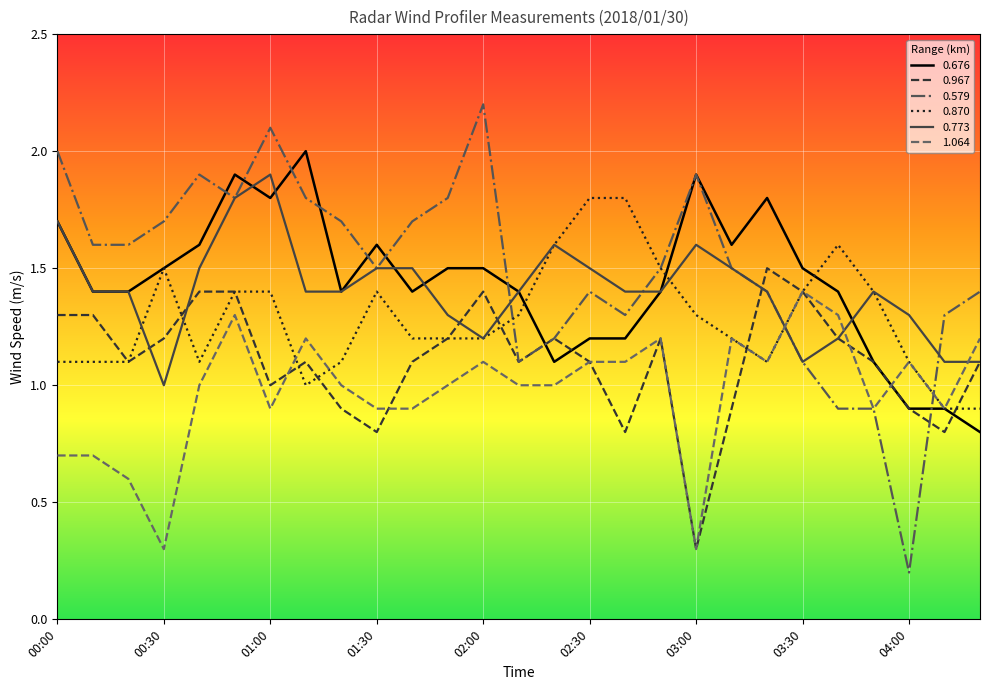

What is the average value of the 0.870 series?

1.3